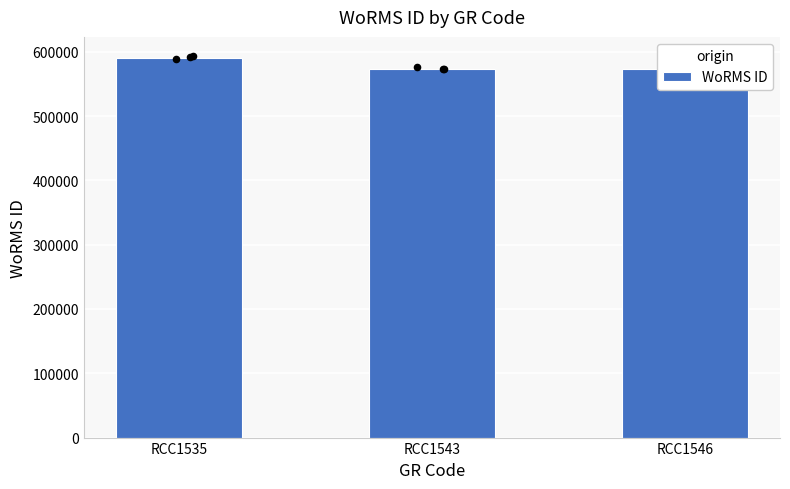

What is the ratio of the value at RCC1535 to the value at RCC1543?

1.0